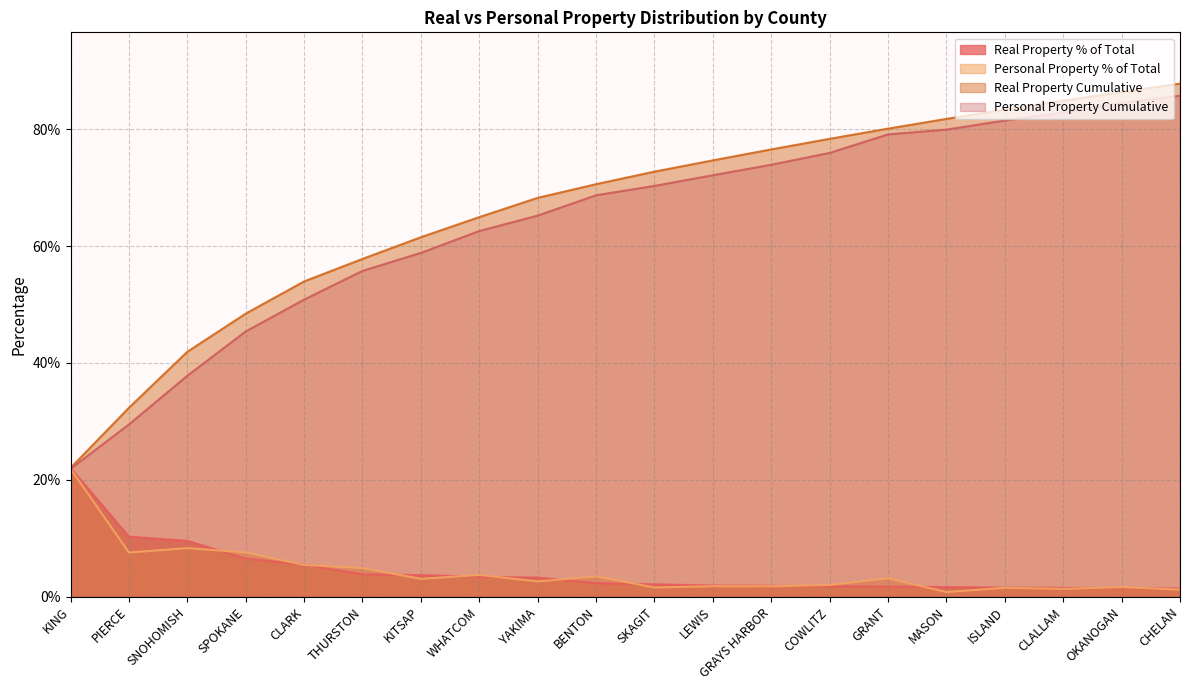

Reading right to left, list all the values displayed in this chart.

Real Property % of Total: CHELAN=0.0	OKANOGAN=0.0	CLALLAM=0.0	ISLAND=0.0	MASON=0.0	GRANT=0.0	COWLITZ=0.0	GRAYS HARBOR=0.0	LEWIS=0.0	SKAGIT=0.0	BENTON=0.0	YAKIMA=0.0	WHATCOM=0.0	KITSAP=0.0	THURSTON=0.0	CLARK=0.1	SPOKANE=0.1	SNOHOMISH=0.1	PIERCE=0.1	KING=0.2
Personal Property % of Total: CHELAN=0.0	OKANOGAN=0.0	CLALLAM=0.0	ISLAND=0.0	MASON=0.0	GRANT=0.0	COWLITZ=0.0	GRAYS HARBOR=0.0	LEWIS=0.0	SKAGIT=0.0	BENTON=0.0	YAKIMA=0.0	WHATCOM=0.0	KITSAP=0.0	THURSTON=0.0	CLARK=0.1	SPOKANE=0.1	SNOHOMISH=0.1	PIERCE=0.1	KING=0.2
Real Property Cumulative: CHELAN=0.9	OKANOGAN=0.9	CLALLAM=0.8	ISLAND=0.8	MASON=0.8	GRANT=0.8	COWLITZ=0.8	GRAYS HARBOR=0.8	LEWIS=0.7	SKAGIT=0.7	BENTON=0.7	YAKIMA=0.7	WHATCOM=0.6	KITSAP=0.6	THURSTON=0.6	CLARK=0.5	SPOKANE=0.5	SNOHOMISH=0.4	PIERCE=0.3	KING=0.2
Personal Property Cumulative: CHELAN=0.9	OKANOGAN=0.8	CLALLAM=0.8	ISLAND=0.8	MASON=0.8	GRANT=0.8	COWLITZ=0.8	GRAYS HARBOR=0.7	LEWIS=0.7	SKAGIT=0.7	BENTON=0.7	YAKIMA=0.7	WHATCOM=0.6	KITSAP=0.6	THURSTON=0.6	CLARK=0.5	SPOKANE=0.5	SNOHOMISH=0.4	PIERCE=0.3	KING=0.2